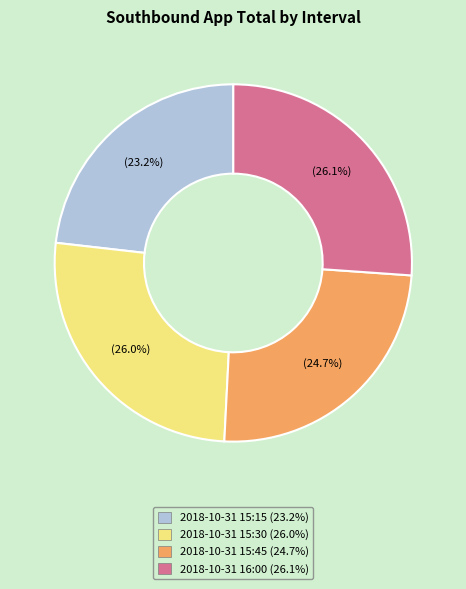

The 2018-10-31 16:00 slice represents 39% of the pie. True or false?

False